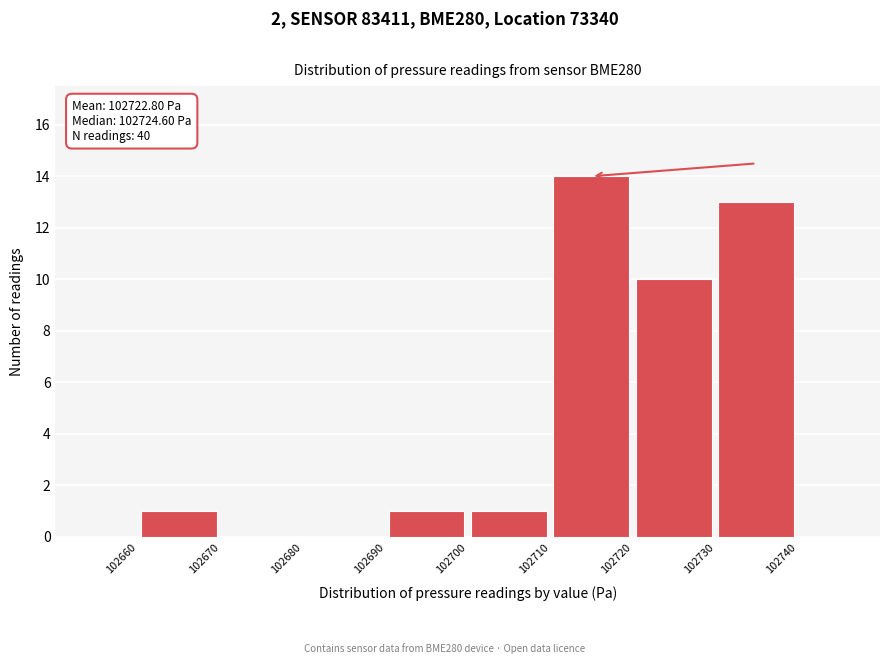

Which range on the x-axis has the tallest bar?

102710 to 102720